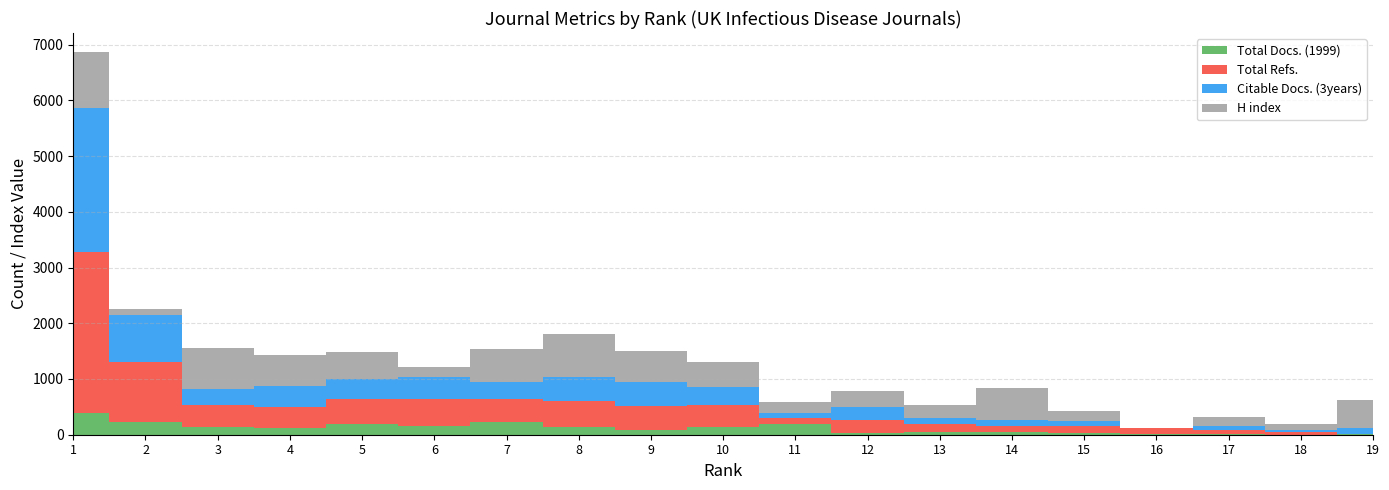

Reading right to left, what are all the values shown in this chart?

Total Docs. (1999): 19=21	18=3	17=8	16=11	15=38	14=45	13=48	12=32	11=200	10=137	9=83	8=131	7=231	6=152	5=198	4=118	3=138	2=221	1=387
Total Refs.: 19=0	18=43	17=73	16=114	15=111	14=111	13=136	12=237	11=96	10=402	9=436	8=479	7=413	6=482	5=436	4=378	3=403	2=1077	1=2899
Citable Docs. (3years): 19=96	18=43	17=69	16=0	15=102	14=107	13=116	12=237	11=94	10=325	9=419	8=433	7=299	6=394	5=372	4=375	3=284	2=842	1=2584
H index: 19=505	18=100	17=175	16=4	15=180	14=583	13=240	12=283	11=189	10=435	9=573	8=756	7=595	6=181	5=486	4=560	3=724	2=111	1=995